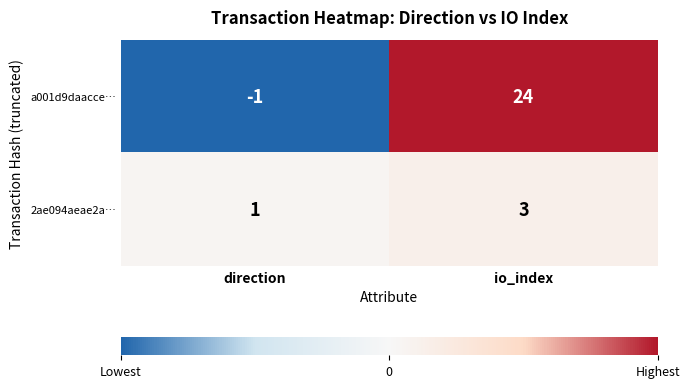

What is the sum of all 2ae094aeae2a… values?

4